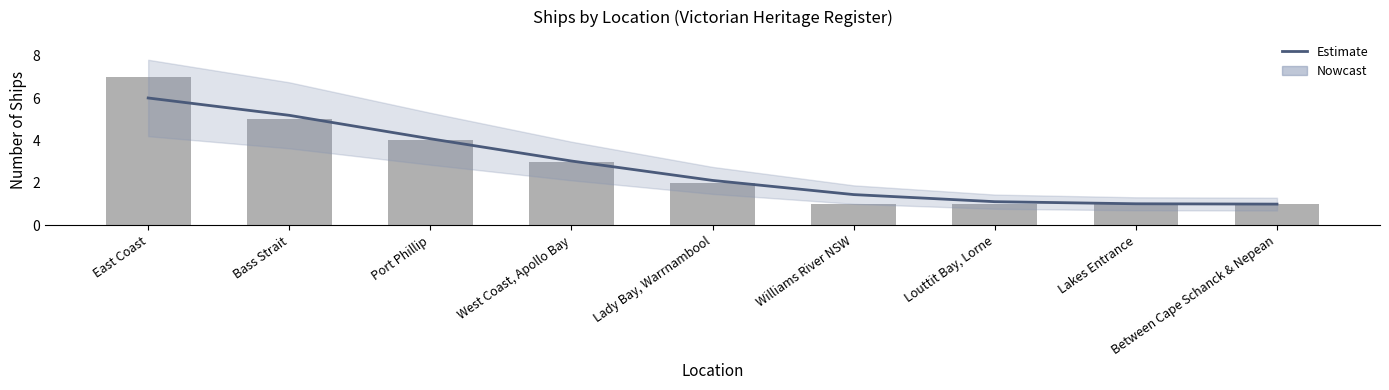

Reading right to left, list all the values displayed in this chart.

Estimate: Between Cape Schanck & Nepean=1.0	Lakes Entrance=1.0	Louttit Bay, Lorne=1.1	Williams River NSW=1.5	Lady Bay, Warrnambool=2.1	West Coast, Apollo Bay=3.0	Port Phillip=4.1	Bass Strait=5.2	East Coast=6.0
Ships per Location: Between Cape Schanck & Nepean=1.0	Lakes Entrance=1.0	Louttit Bay, Lorne=1.0	Williams River NSW=1.0	Lady Bay, Warrnambool=2.0	West Coast, Apollo Bay=3.0	Port Phillip=4.0	Bass Strait=5.0	East Coast=7.0